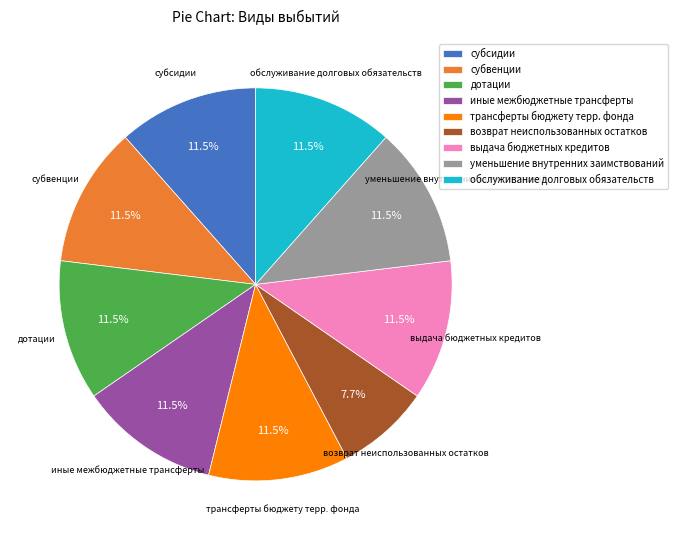

How much of the chart is everything except возврат неиспользованных остатков?

92.3%